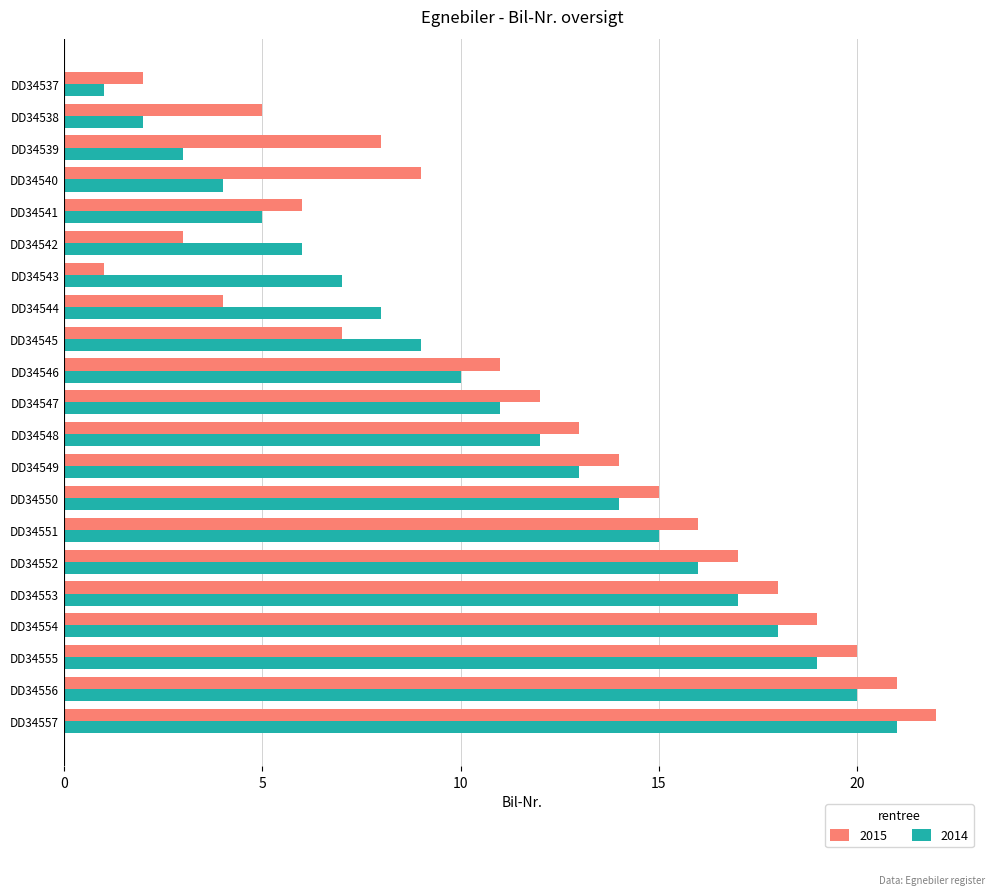

What is the sum of all 2015 values?

243